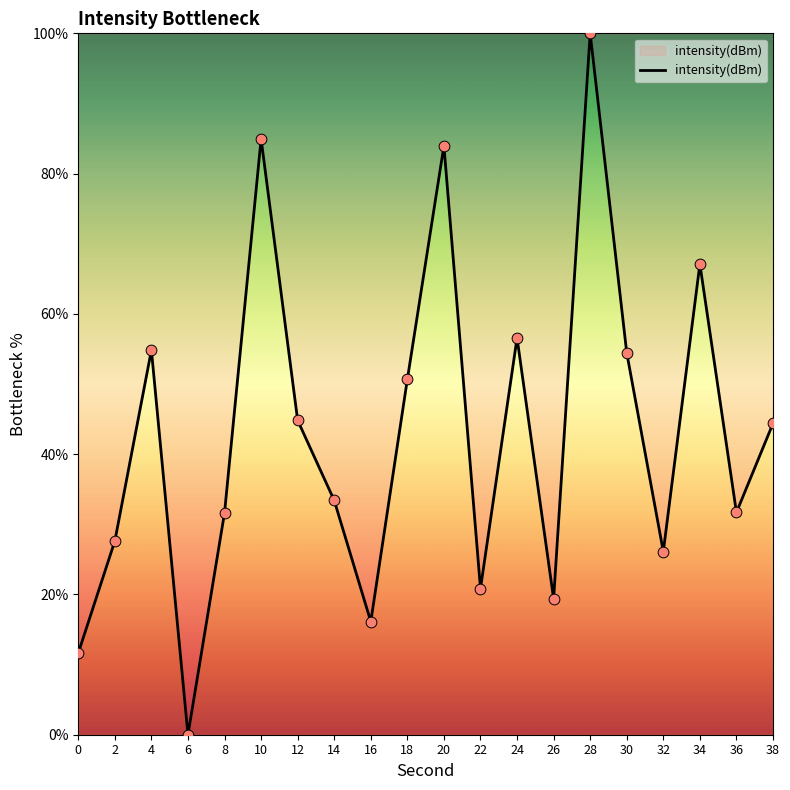

Between 16 and 18, which is larger?

18